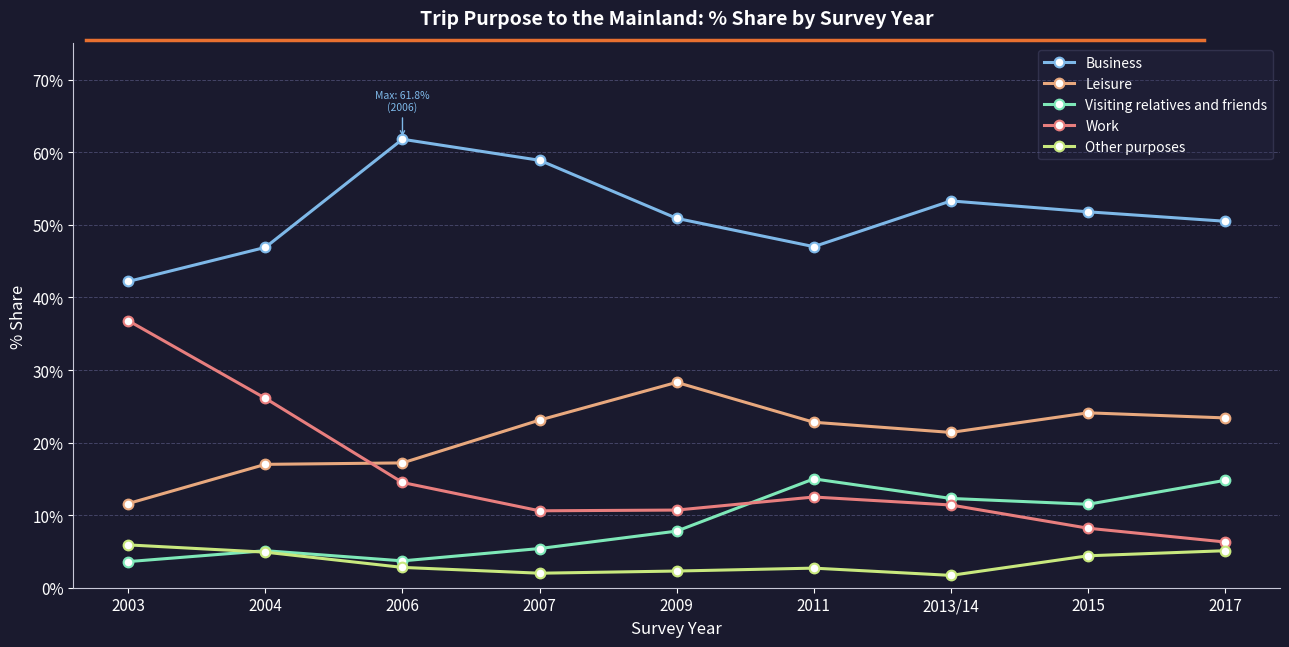

Is this an area chart (filled region under the line)?

No